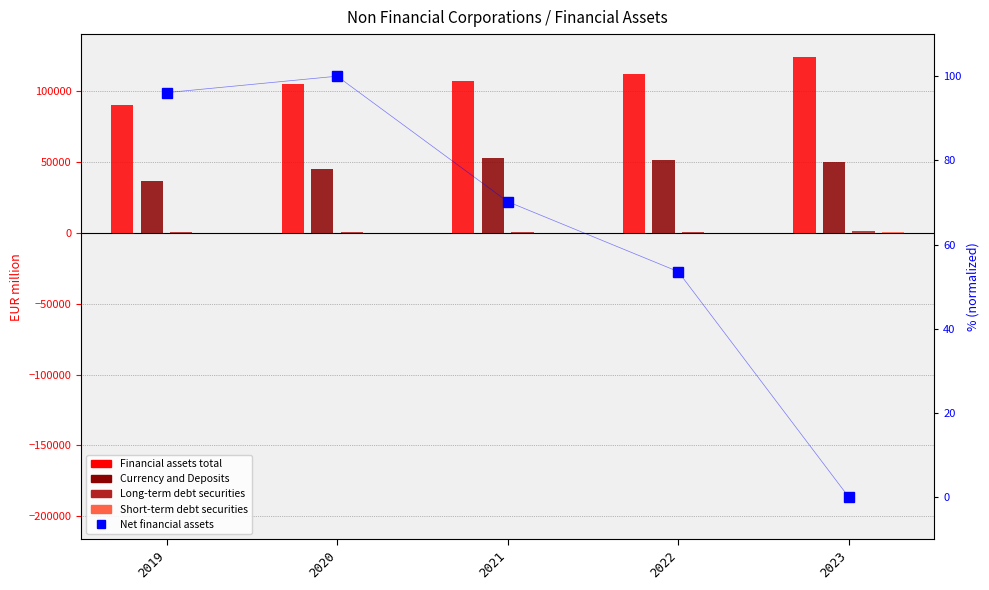

What is the greatest value displayed?

124049.4